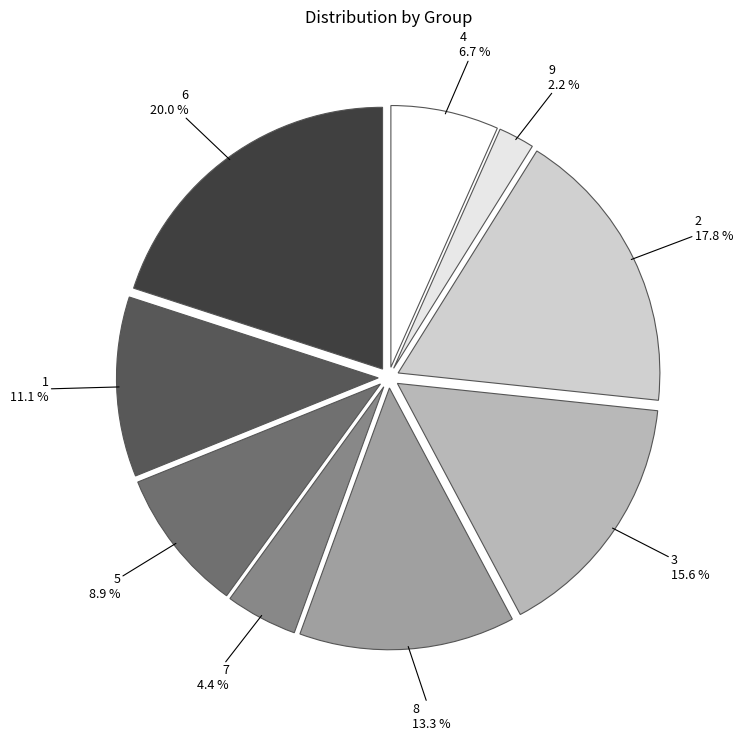

The 1 slice represents 25% of the pie. True or false?

False